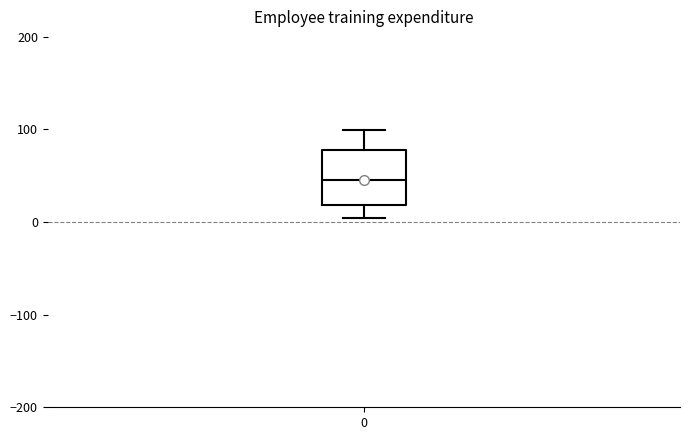

Transcribe this box plot: give where the median line is, the range the box spans, and where the two whiskers end, as read against the y-axis. The values are not printed on the chart, so give them approximately, as read against the axis.

median 50, box 20 to 80, whiskers 0 to 100